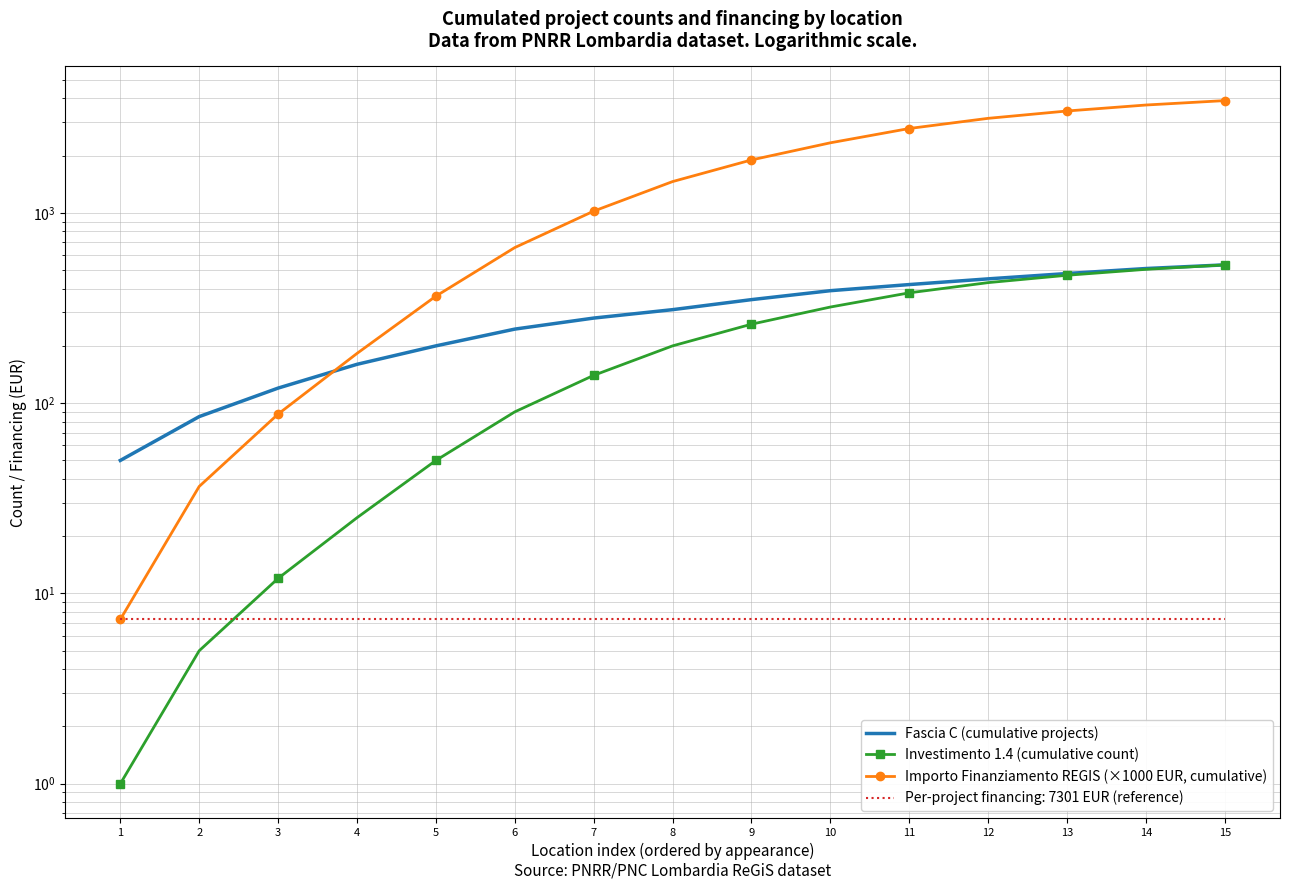

Is the value of Fascia C (cumulative projects) at 13 greater than the value of Investimento 1.4 (cumulative count) at 13?

Yes